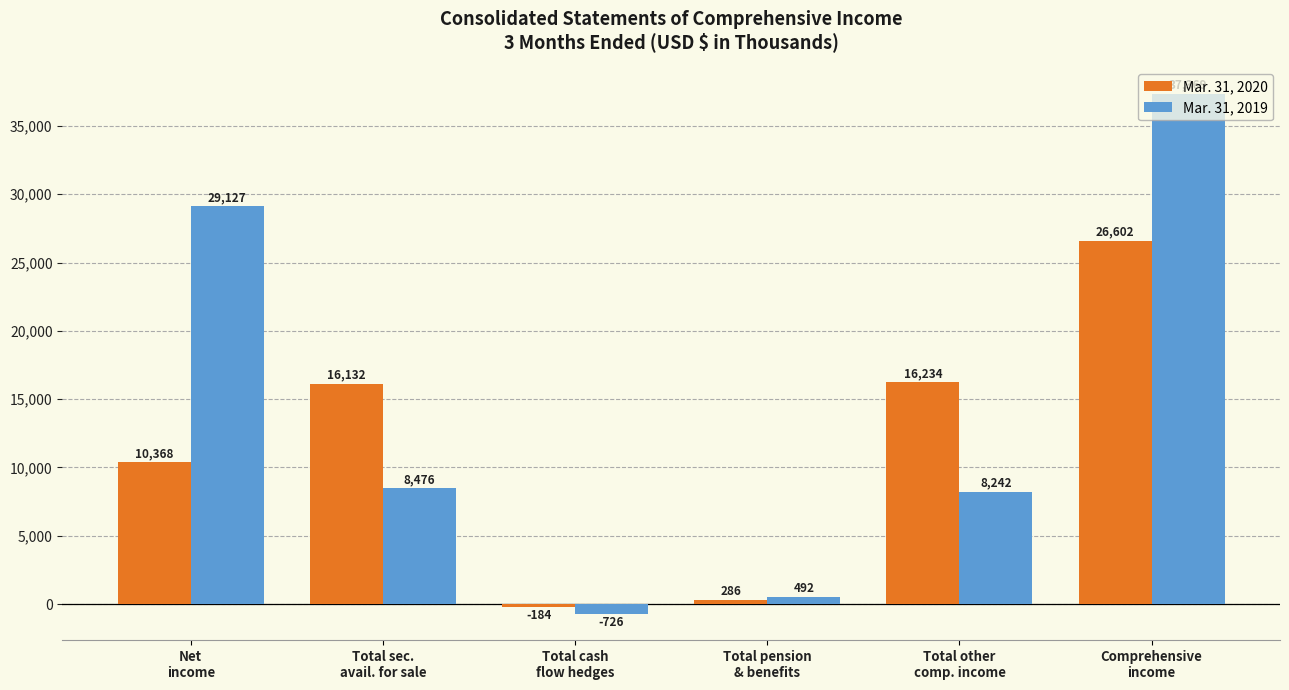

At Total cash
flow hedges, list the series in order from smallest to largest.

Mar. 31, 2019, Mar. 31, 2020